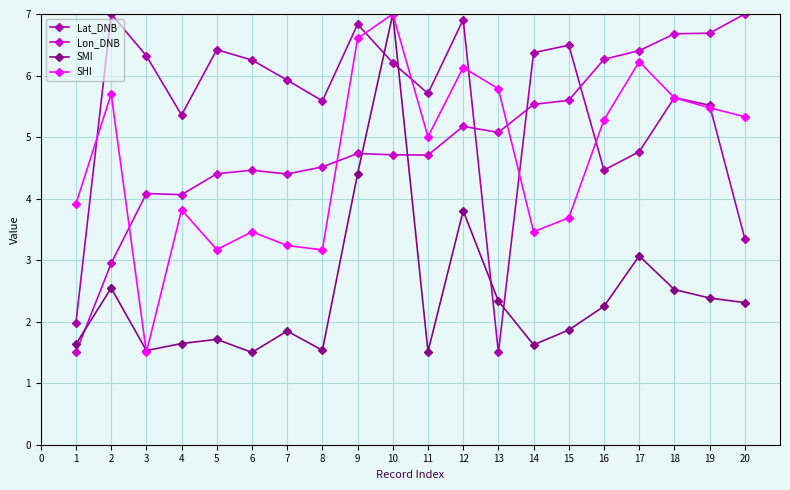

What is the difference between the maximum and minimum values in the SMI series?

5.5